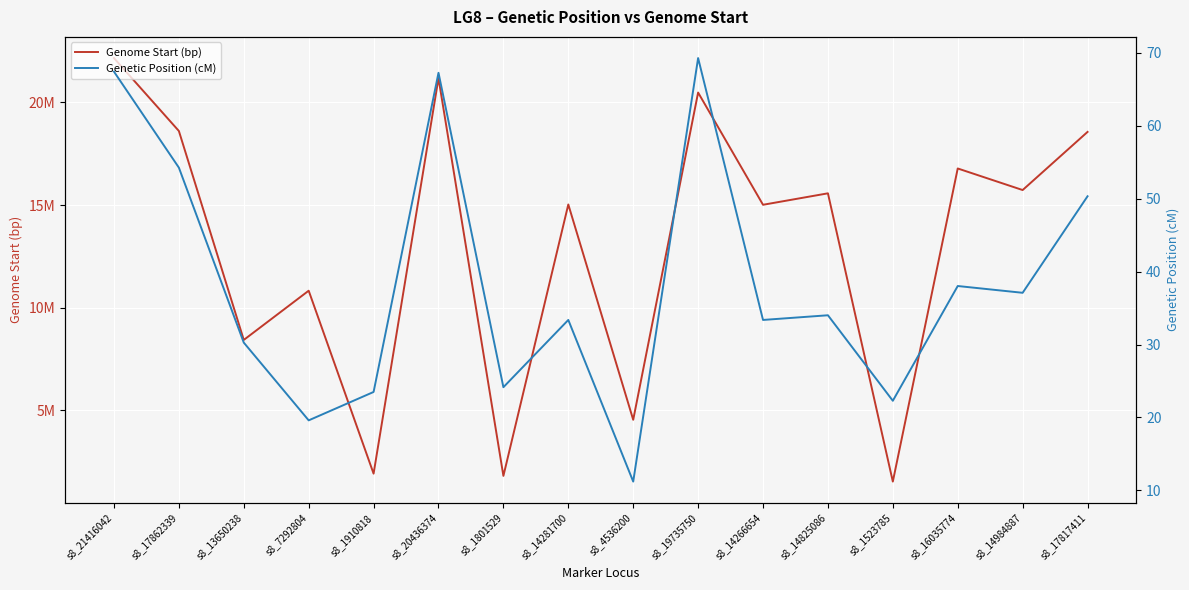

What is the greatest value displayed?

22160268.0